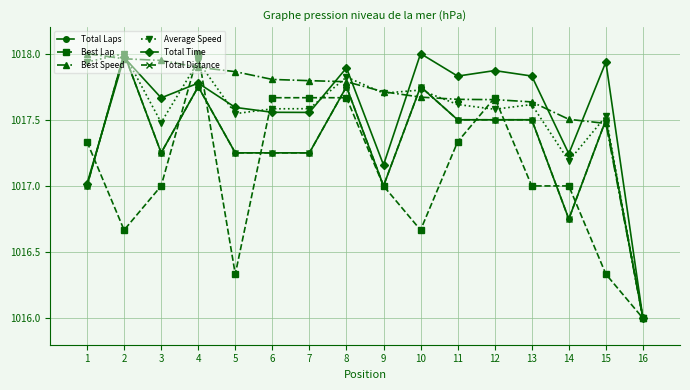

What is the greatest value displayed?

1018.0